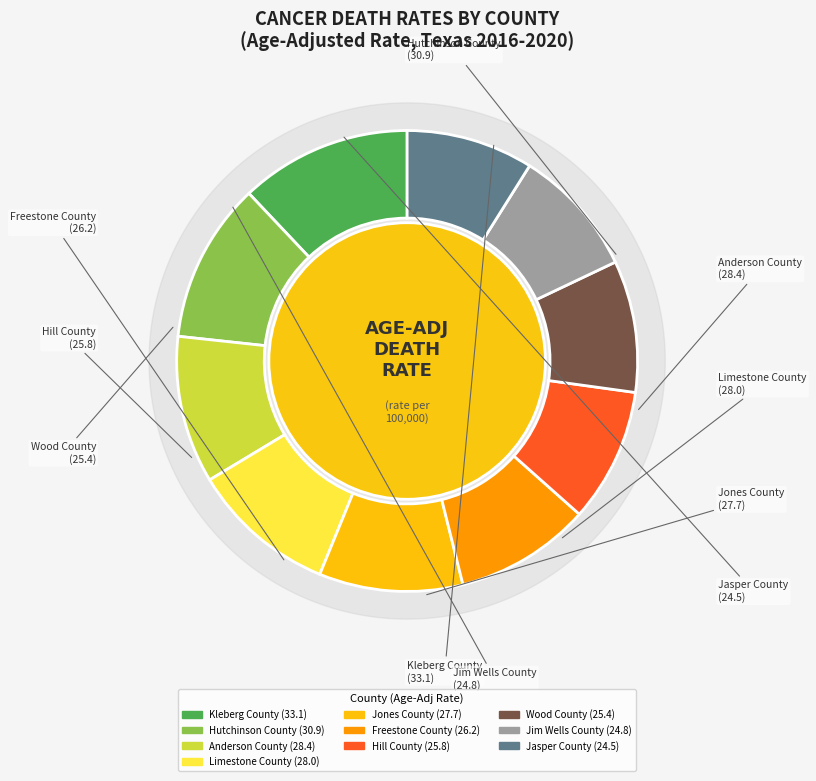

What percentage is the Hutchinson County slice, to the nearest percent?

11%